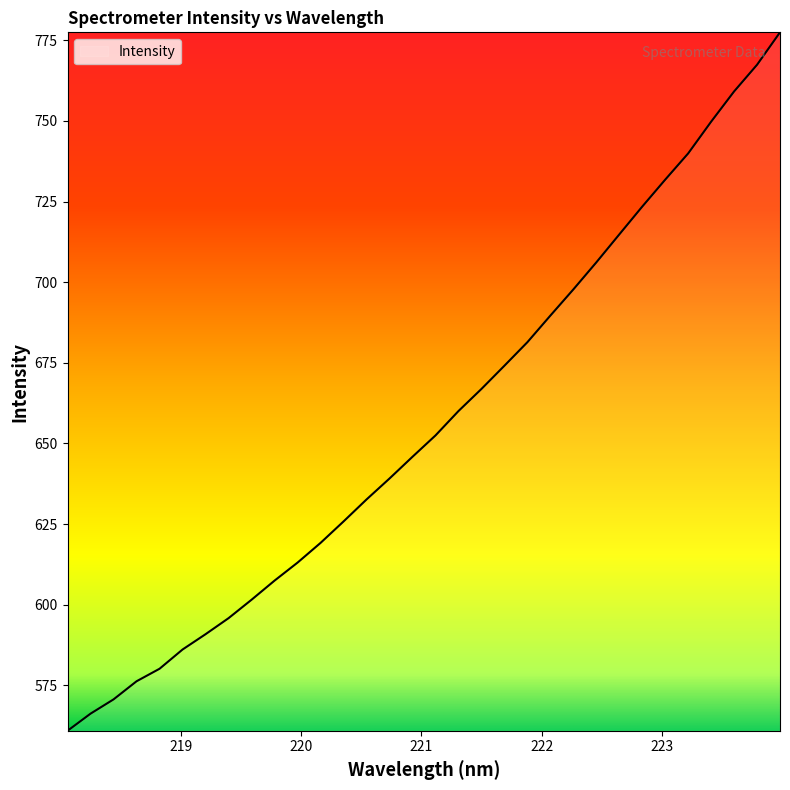

What is the difference between the maximum and minimum values?

216.6